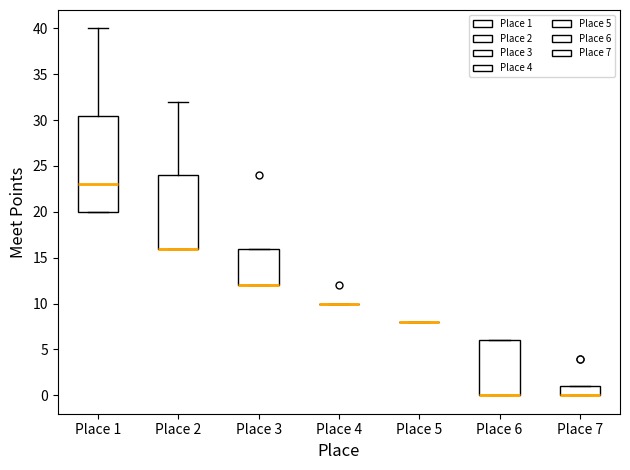

Reading left to right, read every box against the y-axis: the position of its median line, the range the box covers, and the ends of its whiskers. The values are not printed on the chart, so give them approximately, as read against the axis.

Place 1: median 23.0, box 20.0 to 30.5, whiskers 20.0 to 40.0
Place 2: median 16.0 (drawn on the box's lower edge), box 16.0 to 24.0, whiskers 16.0 to 32.0
Place 3: median 12.0 (drawn on the box's lower edge), box 12.0 to 16.0, whiskers 12.0 to 16.0
Place 4: box collapsed to a line at 10.0, whiskers 10.0 to 10.0
Place 5: box collapsed to a line at 8.0, whiskers 8.0 to 8.0
Place 6: median 0.0 (drawn on the box's lower edge), box 0.0 to 6.0, whiskers 0.0 to 6.0
Place 7: median 0.0 (drawn on the box's lower edge), box 0.0 to 1.0, whiskers 0.0 to 1.0